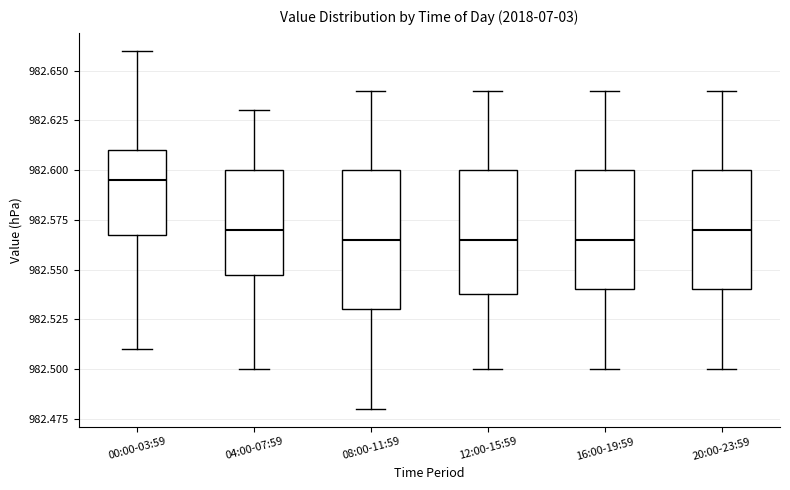

Comparing the boxes themselves (not the whiskers), which one is the tallest?

08:00-11:59